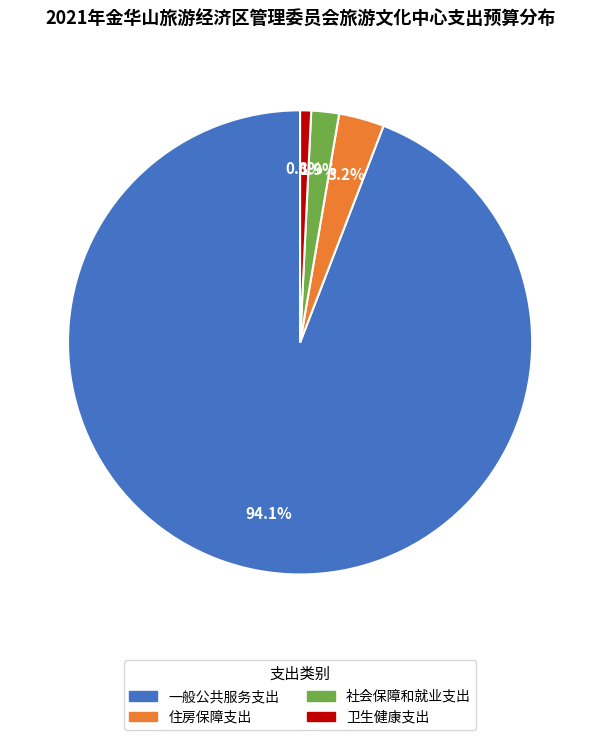

To the nearest percent, what is the difference between the 一般公共服务支出 and 住房保障支出 slice percentages?

91%